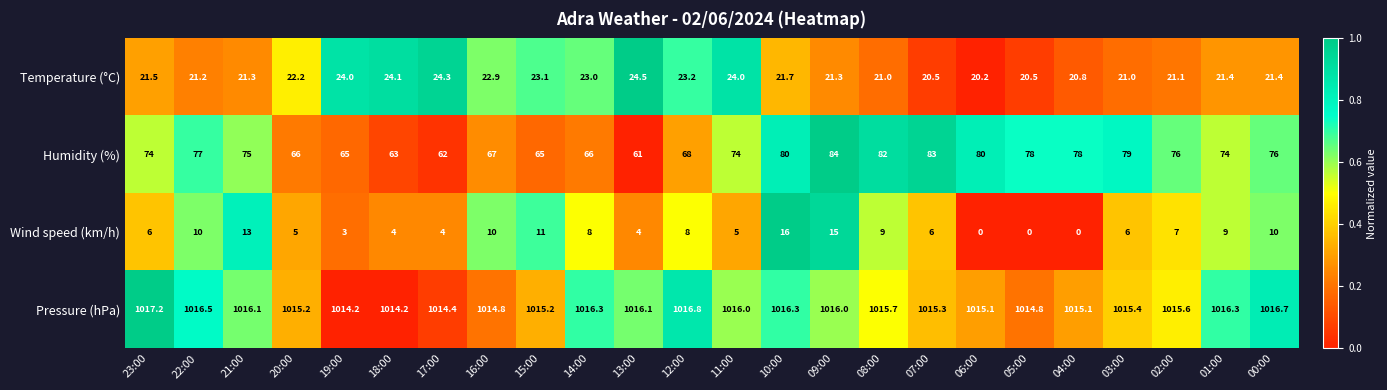

What is the difference between the maximum and second lowest values in the Temperature (°C) series?

4.0